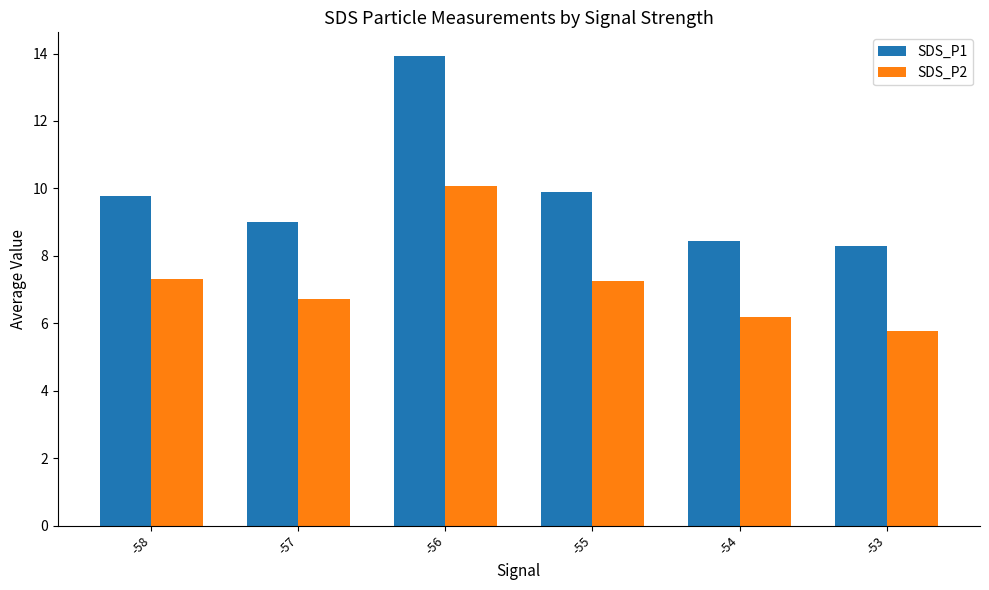

How many bars are there in each group?

2